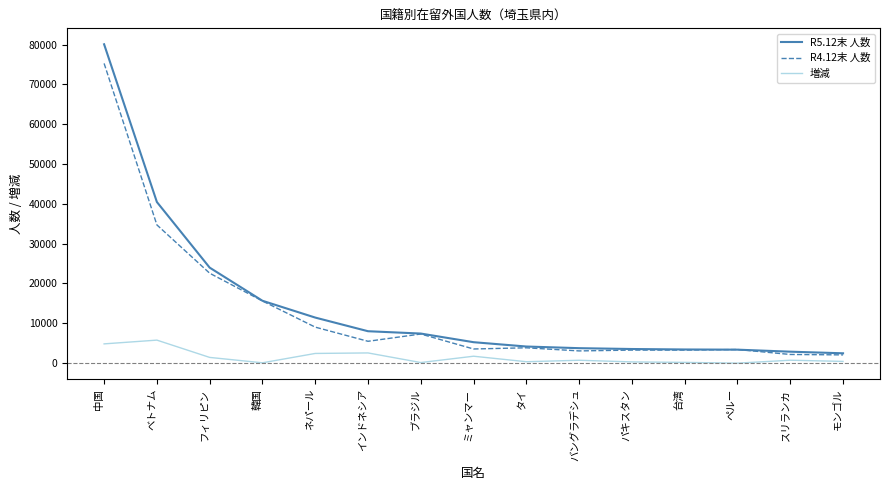

Is it true that 増減 equals 7745 at 中国?

False